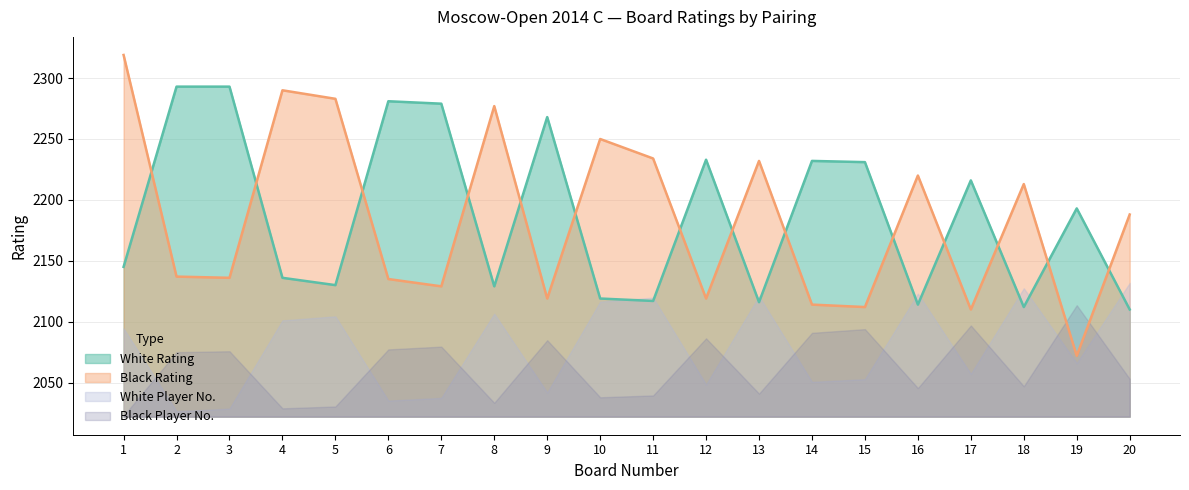

What is the lowest value of the White Rating series?

2110.0